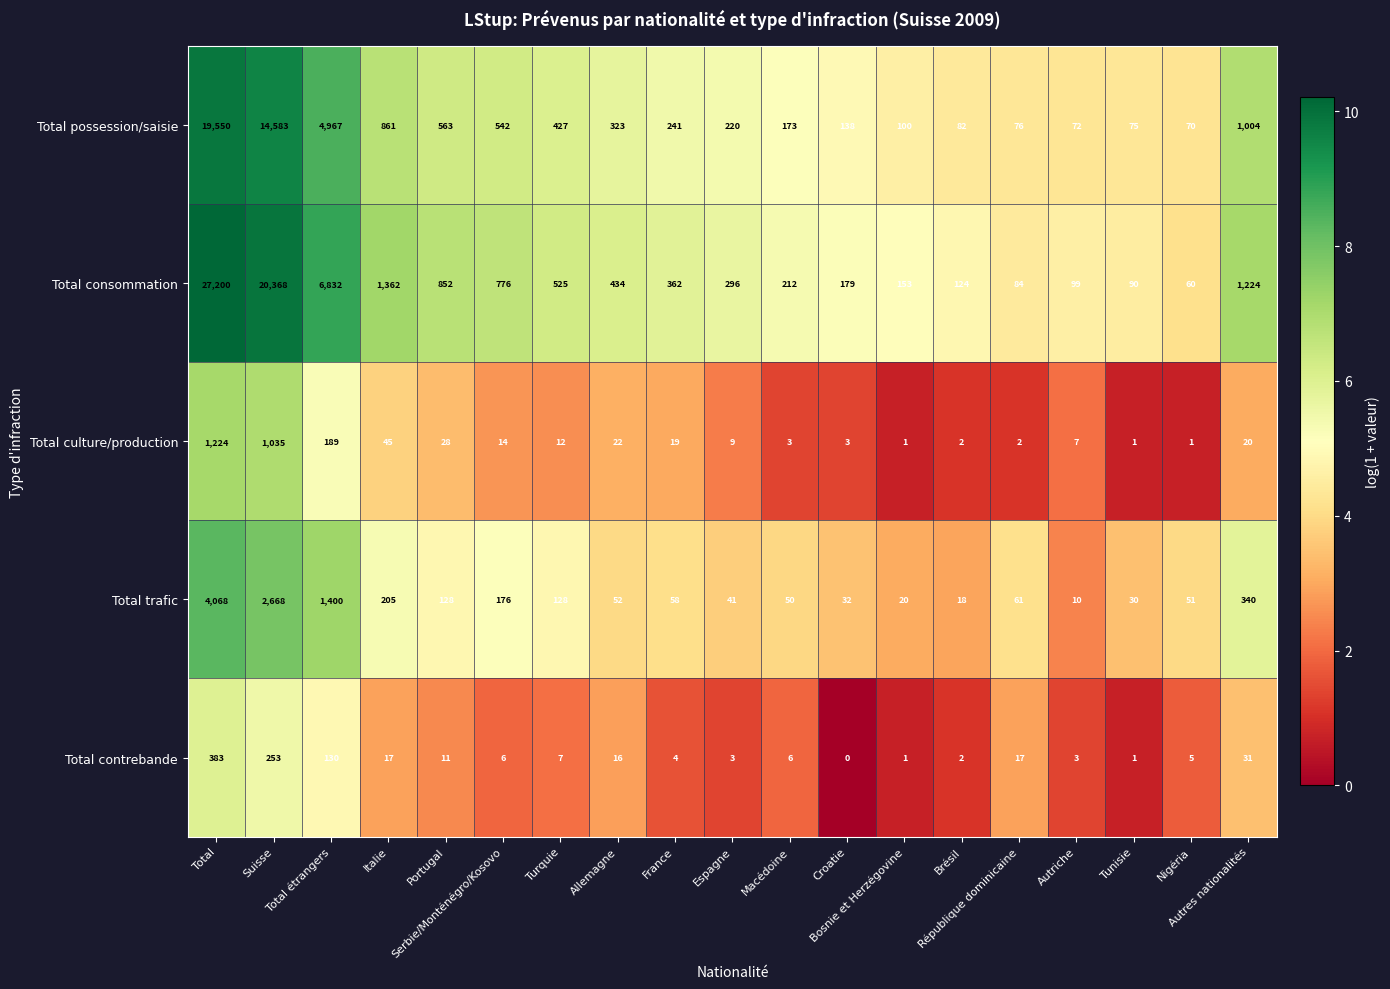

Which series has the largest total across all categories?

Total consommation